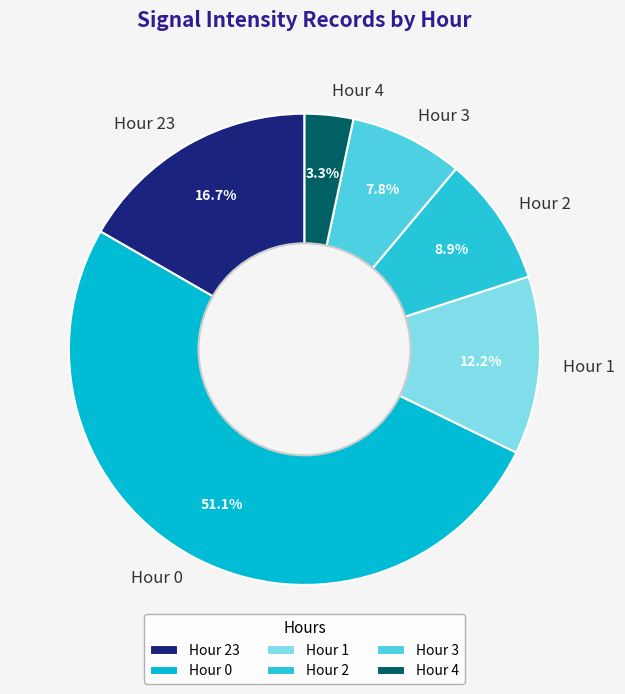

What percentage do Hour 2 and Hour 23 together represent?

25.6%